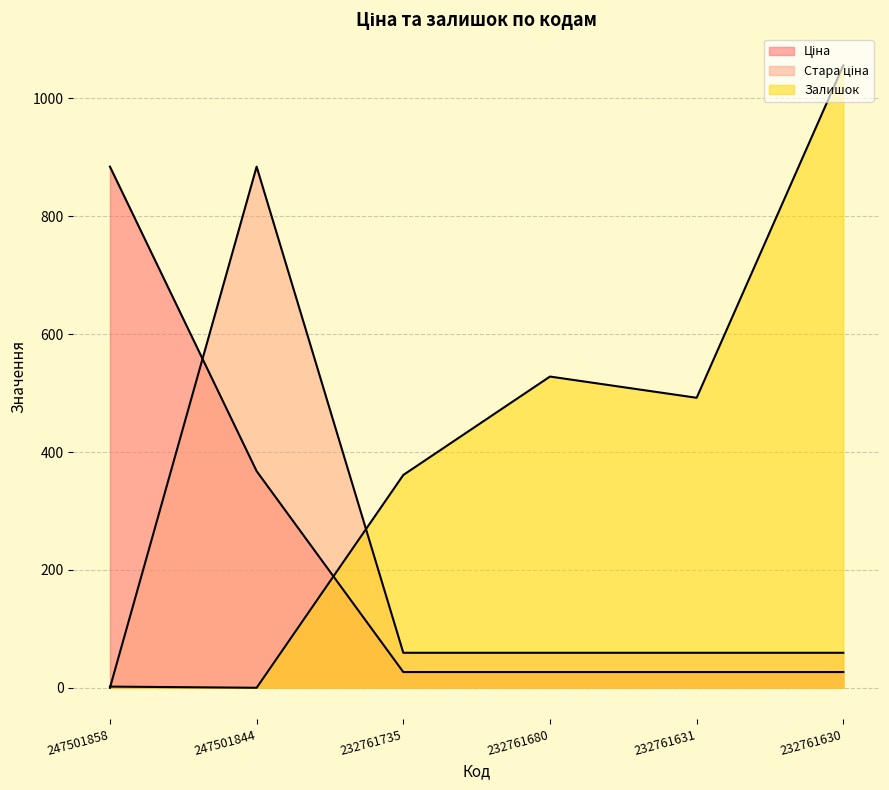

How many data points in Стара ціна are less than 59?

1